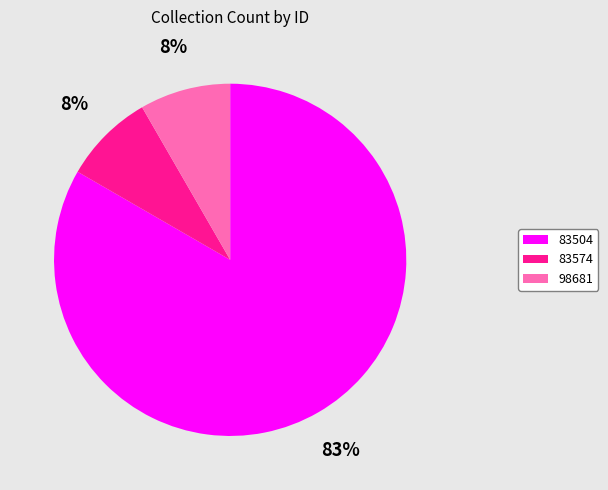

What is the largest slice in the pie chart?

83504